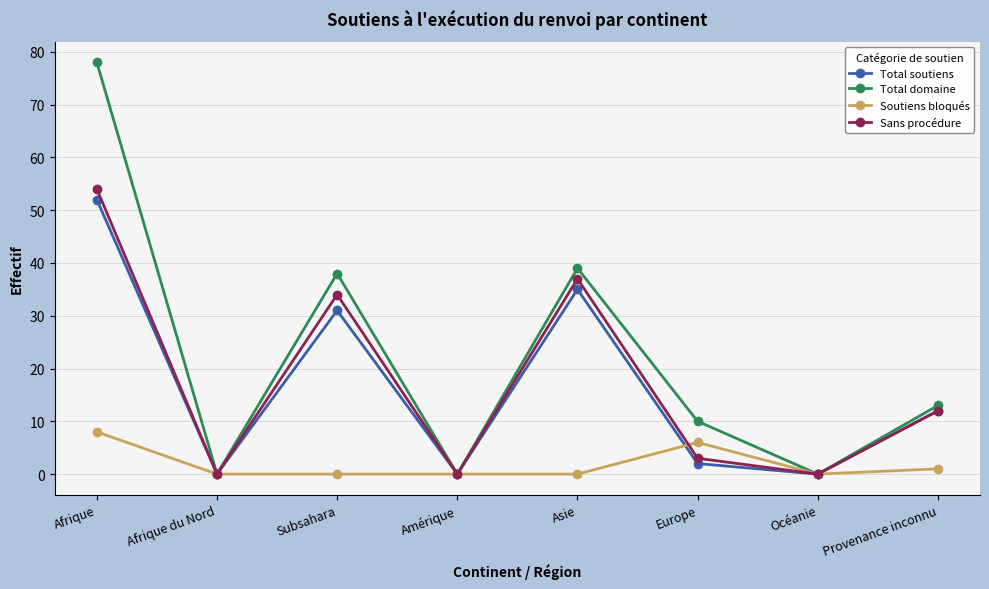

Where is the first local maximum for Total soutiens?

Subsahara